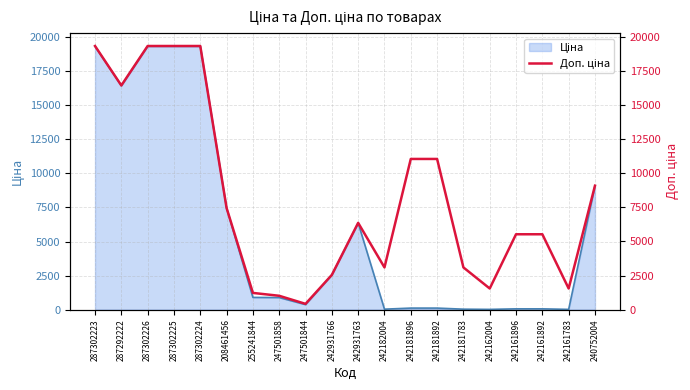

Which has a higher value, 247501858 or 208461456?

208461456